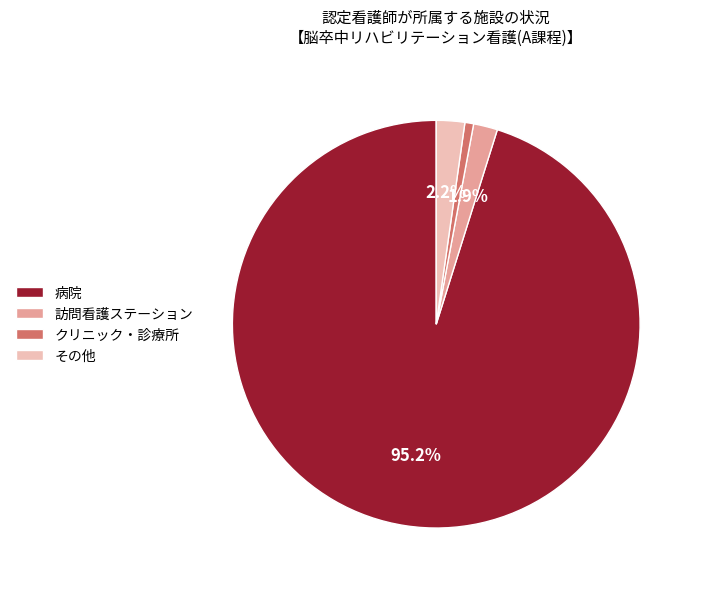

Count the number of slices in the pie.

4